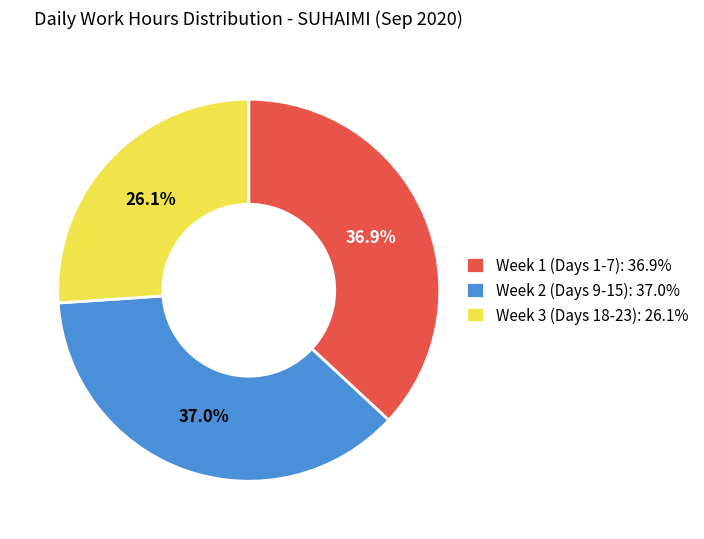

Which slice is the smallest?

Week 3 (Days 18-23): 26.1%